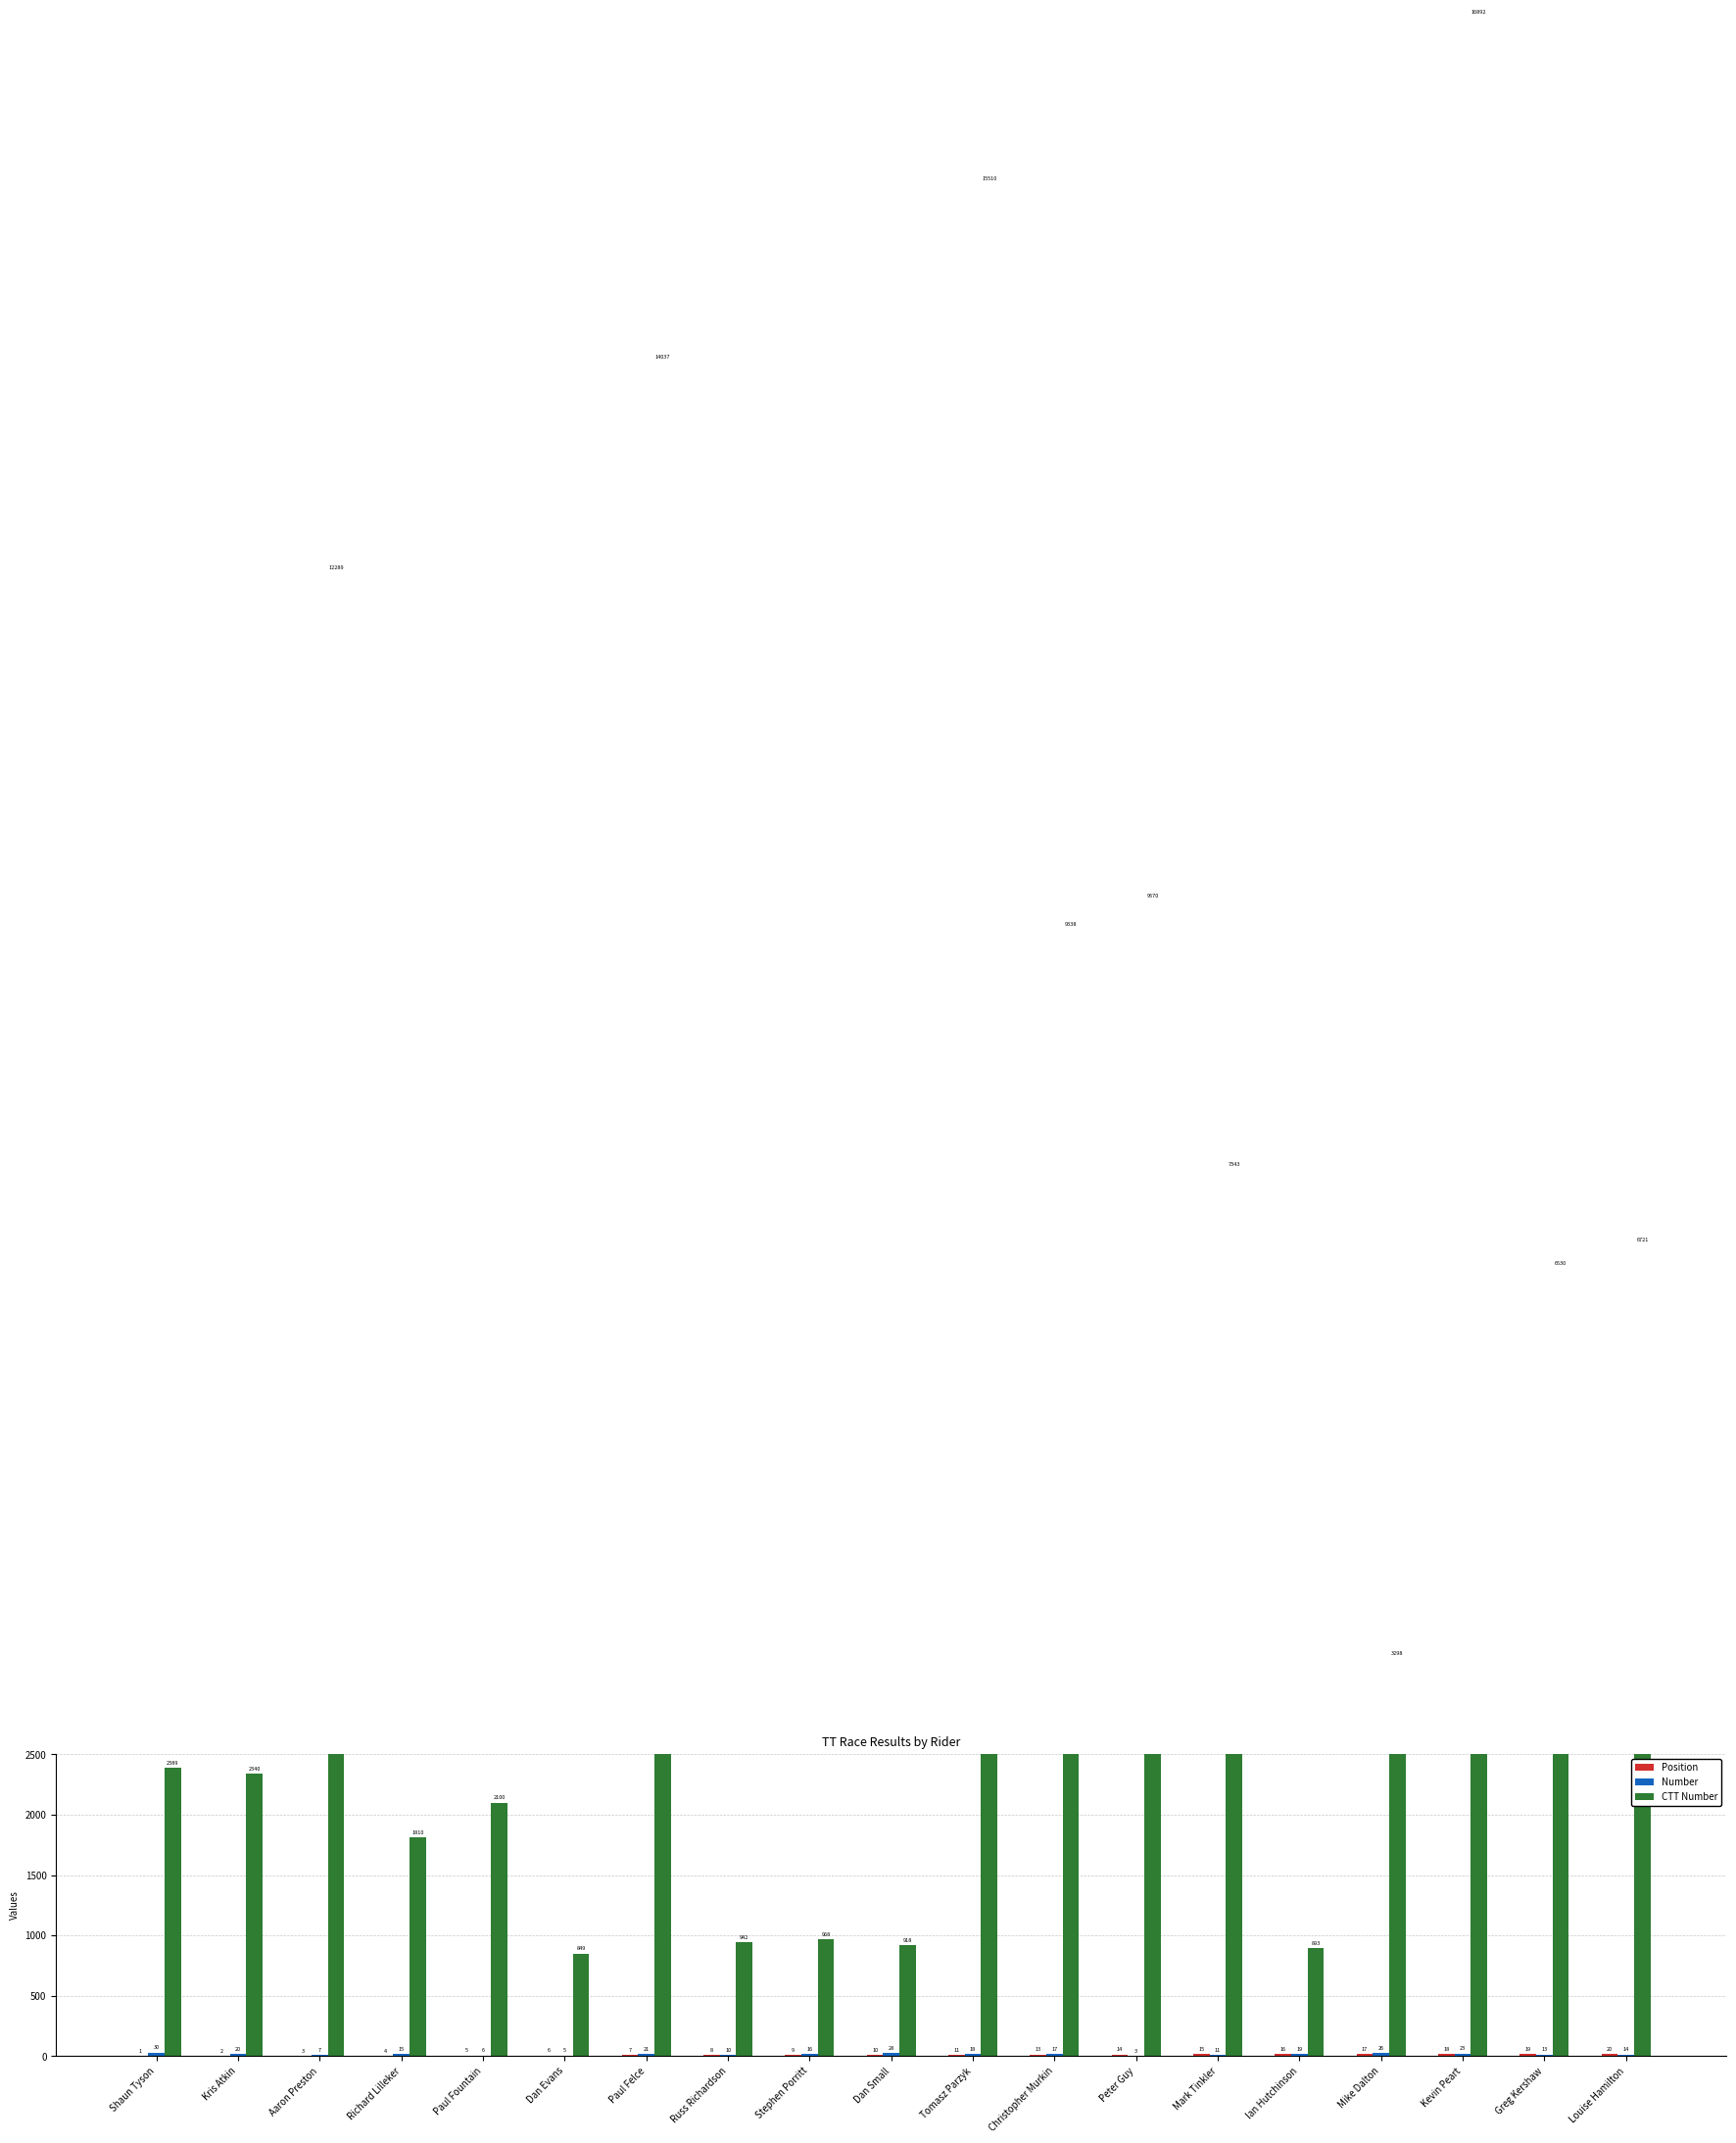

At how many categories does at least one series exceed 7583?

6